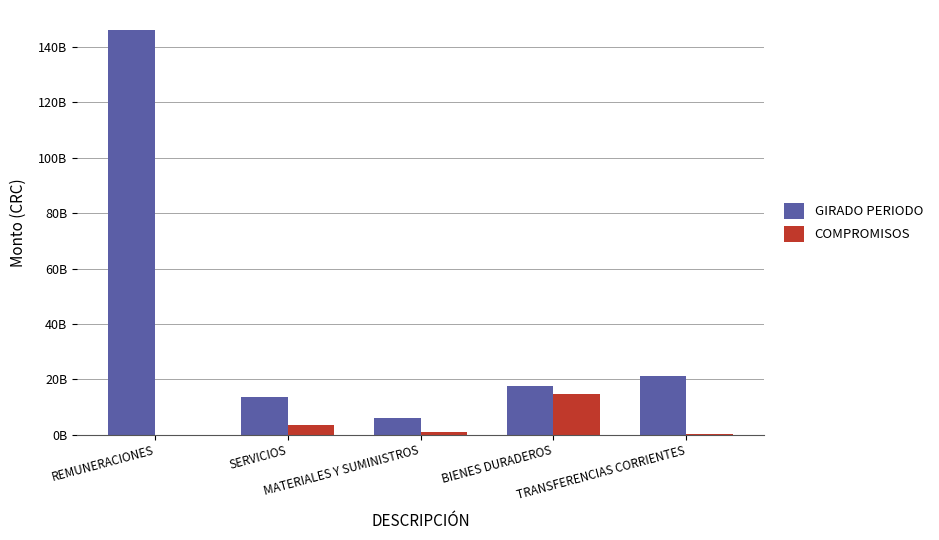

What is the label of the 2nd bar from the left?

SERVICIOS